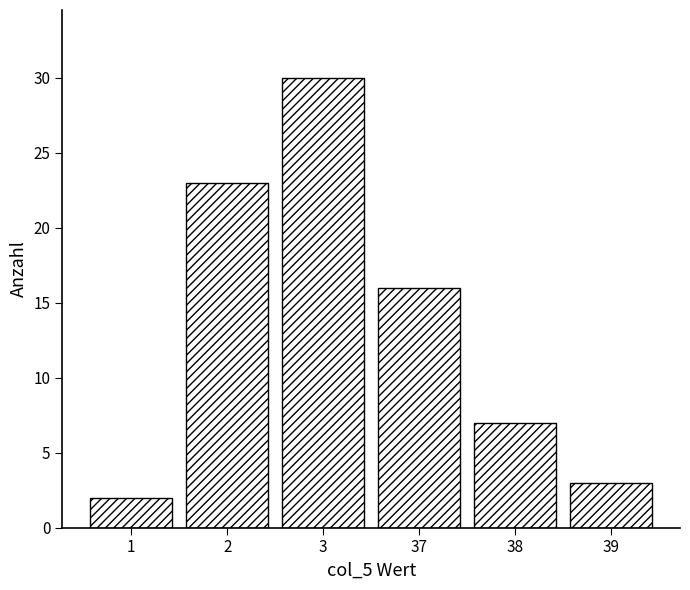

Reading right to left, list all the values displayed in this chart.

3	7	16	30	23	2